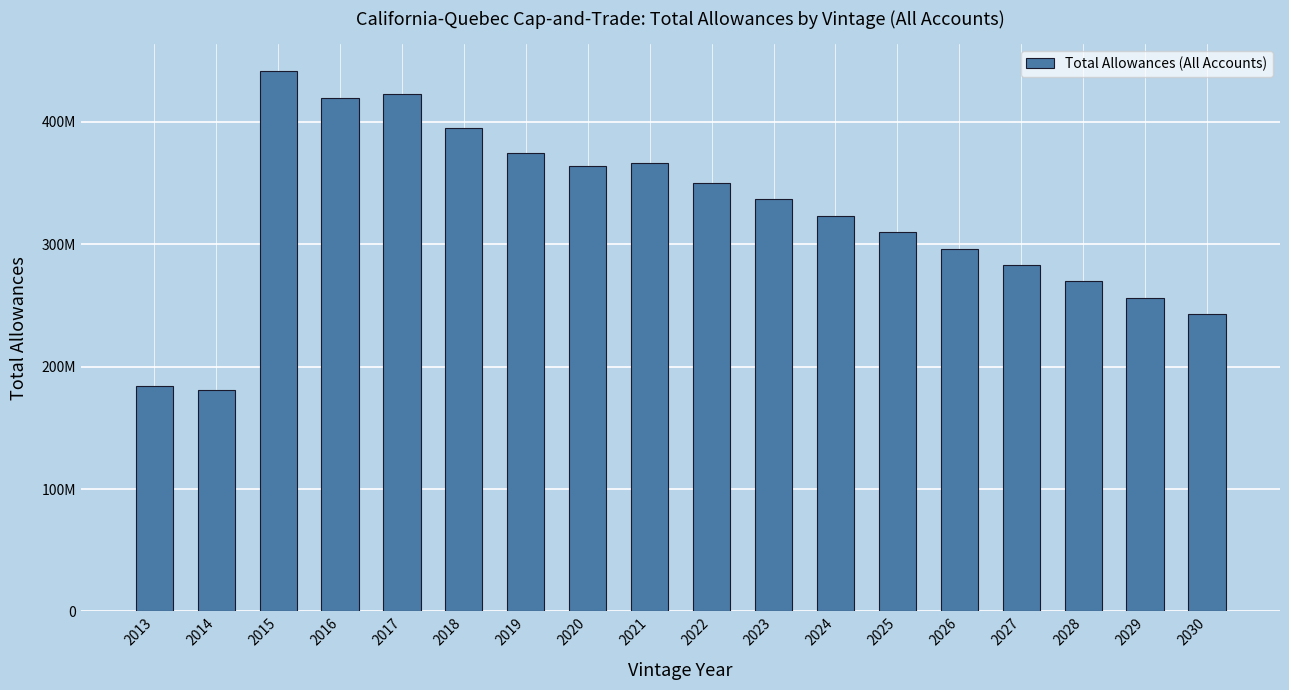

Does the chart contain any negative values?

No